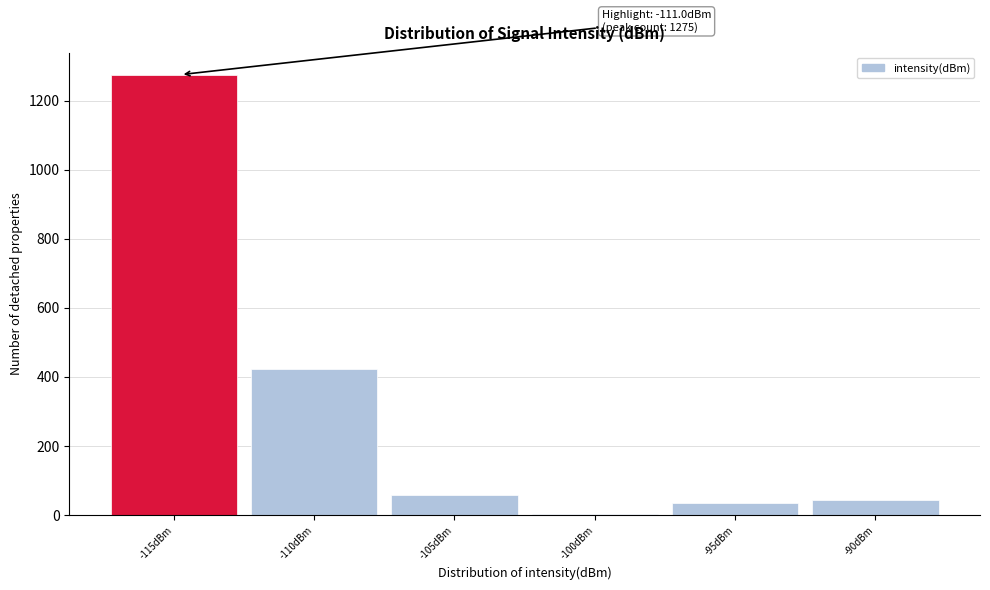

Reading left to right, list all the values displayed in this chart.

-115dBm=1275	-110dBm=424	-105dBm=59	-100dBm=2	-95dBm=36	-90dBm=44